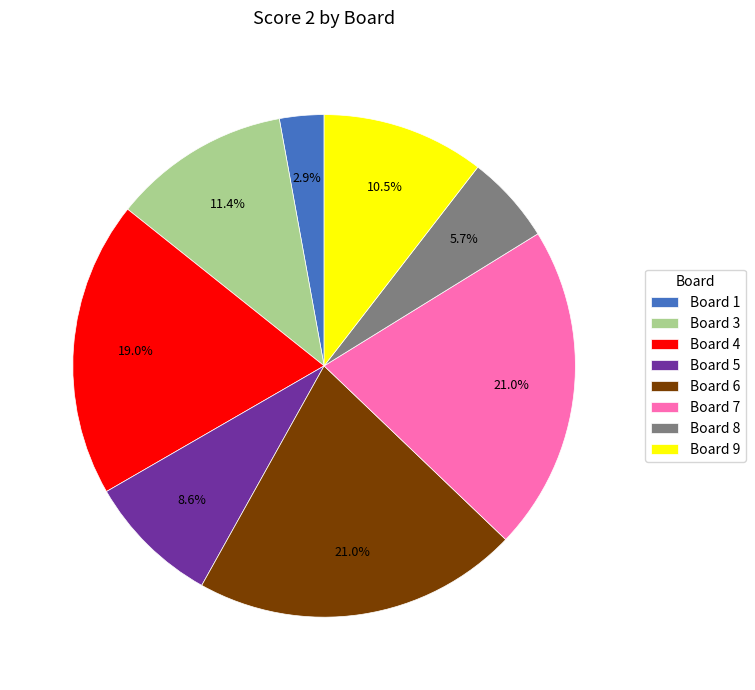

Which category has the smallest portion of the pie?

Board 1